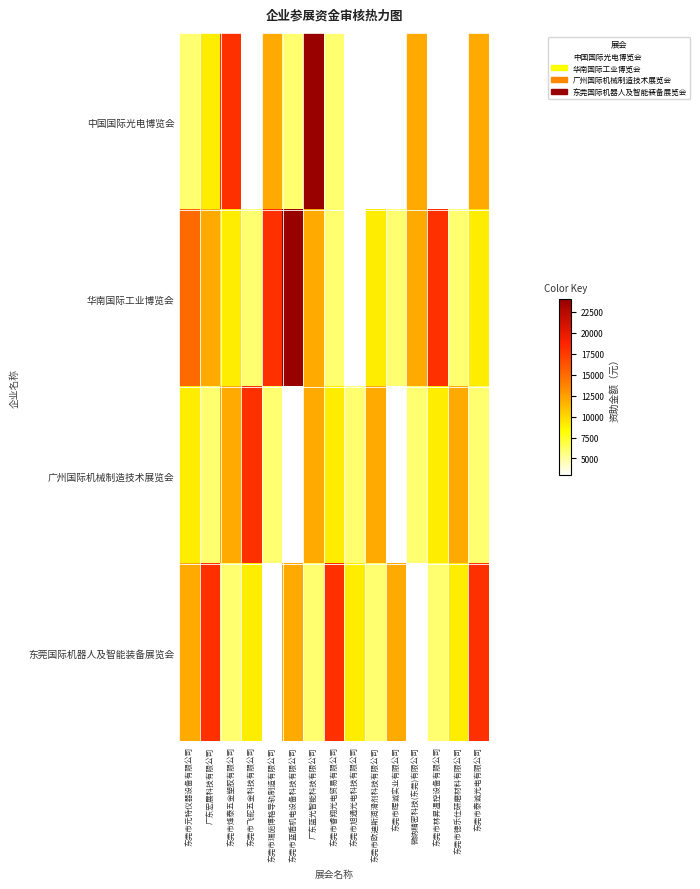

Reading right to left, what are all the values shown in this chart?

中国国际光电博览会: 东莞市泰诚光电有限公司=12000	东莞市德乐仕研磨材料有限公司=3000	东莞市林昇温控设备有限公司=3000	微纳精密科技(东莞)有限公司=12000	东莞市晖诚实业有限公司=3000	东莞市欧迪斯润滑剂科技有限公司=3000	东莞市旭通光电科技有限公司=3000	东莞市睿翔光电贸易有限公司=6000	广东蓝光智能科技有限公司=24000	东莞市蓝盾机电设备科技有限公司=6000	东莞市瑞施博格导轨制造有限公司=12000	东莞市飞舵五金科技有限公司=3000	东莞市烽泰五金塑胶有限公司=18000	广东宏展科技有限公司=9000	东莞市元特仪器设备有限公司=6000
华南国际工业博览会: 东莞市泰诚光电有限公司=9000	东莞市德乐仕研磨材料有限公司=6000	东莞市林昇温控设备有限公司=18000	微纳精密科技(东莞)有限公司=12000	东莞市晖诚实业有限公司=6000	东莞市欧迪斯润滑剂科技有限公司=9000	东莞市旭通光电科技有限公司=3000	东莞市睿翔光电贸易有限公司=6000	广东蓝光智能科技有限公司=12000	东莞市蓝盾机电设备科技有限公司=24000	东莞市瑞施博格导轨制造有限公司=18000	东莞市飞舵五金科技有限公司=6000	东莞市烽泰五金塑胶有限公司=9000	广东宏展科技有限公司=12000	东莞市元特仪器设备有限公司=15000
广州国际机械制造技术展览会: 东莞市泰诚光电有限公司=6000	东莞市德乐仕研磨材料有限公司=12000	东莞市林昇温控设备有限公司=9000	微纳精密科技(东莞)有限公司=6000	东莞市晖诚实业有限公司=3000	东莞市欧迪斯润滑剂科技有限公司=12000	东莞市旭通光电科技有限公司=6000	东莞市睿翔光电贸易有限公司=9000	广东蓝光智能科技有限公司=12000	东莞市蓝盾机电设备科技有限公司=3000	东莞市瑞施博格导轨制造有限公司=6000	东莞市飞舵五金科技有限公司=18000	东莞市烽泰五金塑胶有限公司=12000	广东宏展科技有限公司=6000	东莞市元特仪器设备有限公司=9000
东莞国际机器人及智能装备展览会: 东莞市泰诚光电有限公司=18000	东莞市德乐仕研磨材料有限公司=9000	东莞市林昇温控设备有限公司=6000	微纳精密科技(东莞)有限公司=3000	东莞市晖诚实业有限公司=12000	东莞市欧迪斯润滑剂科技有限公司=6000	东莞市旭通光电科技有限公司=9000	东莞市睿翔光电贸易有限公司=18000	广东蓝光智能科技有限公司=6000	东莞市蓝盾机电设备科技有限公司=12000	东莞市瑞施博格导轨制造有限公司=3000	东莞市飞舵五金科技有限公司=9000	东莞市烽泰五金塑胶有限公司=6000	广东宏展科技有限公司=18000	东莞市元特仪器设备有限公司=12000